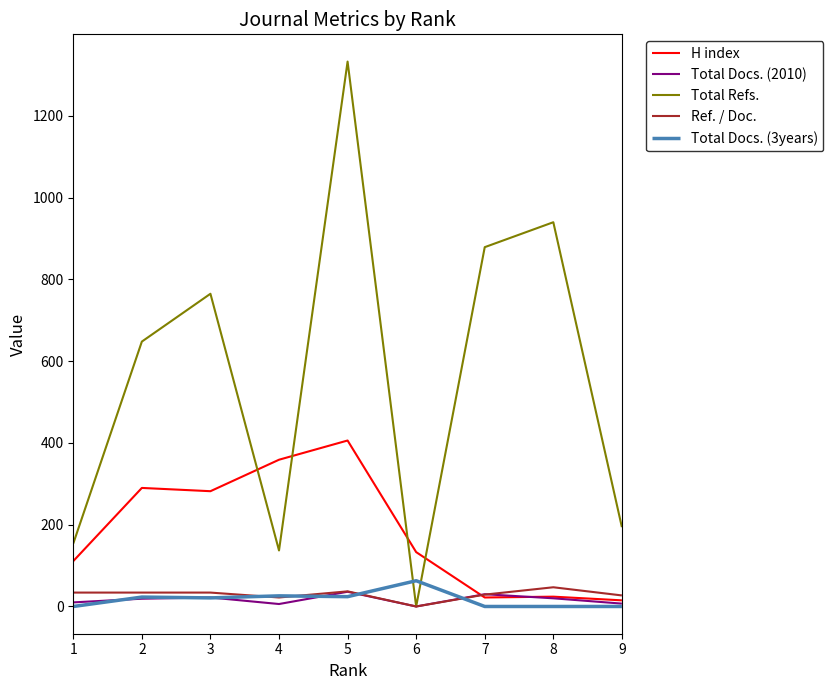

What is the greatest value displayed?

1333